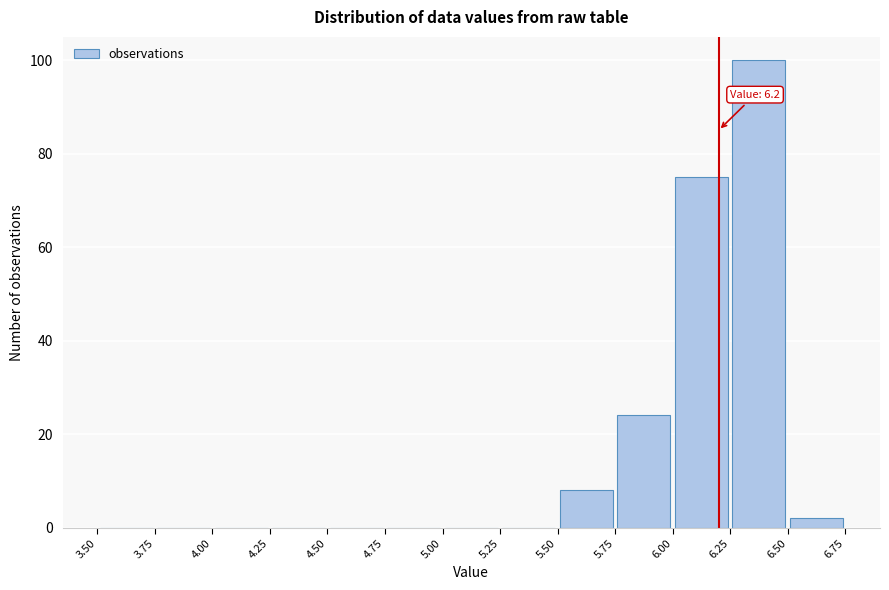

Over which range of the x-axis is the bar tallest?

6.25 to 6.50